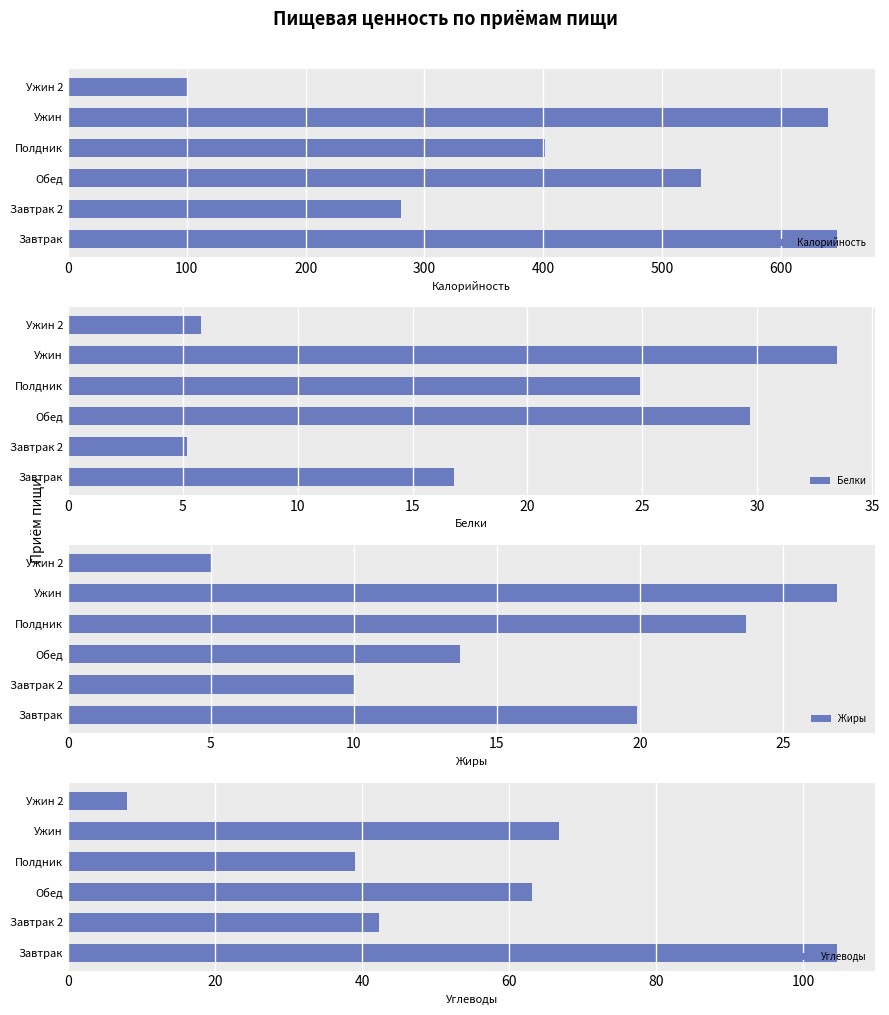

Is it true that Углеводы equals 63.2 at Обед?

True